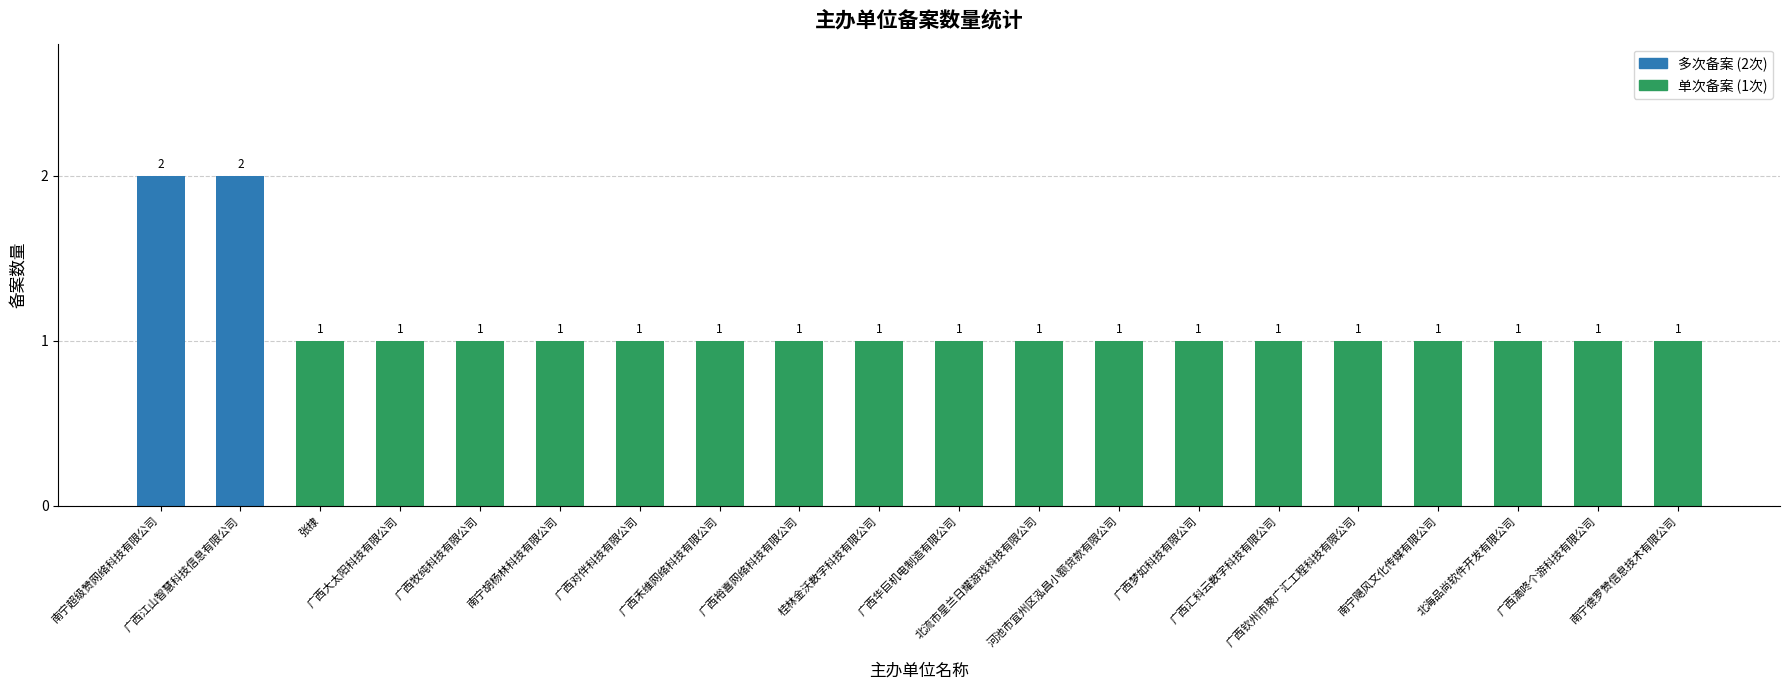

Reading left to right, transcribe all the data shown in this chart.

2	2	1	1	1	1	1	1	1	1	1	1	1	1	1	1	1	1	1	1